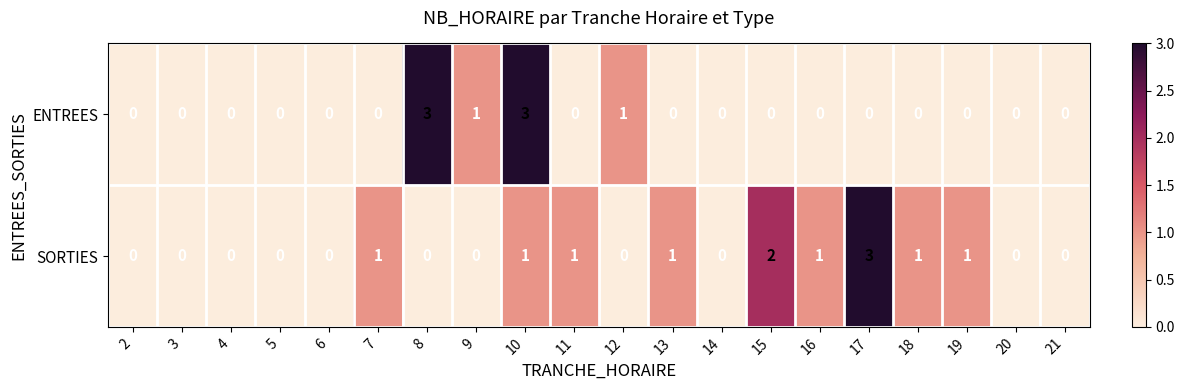

Between 10 and 14, which series saw the biggest shift?

ENTREES